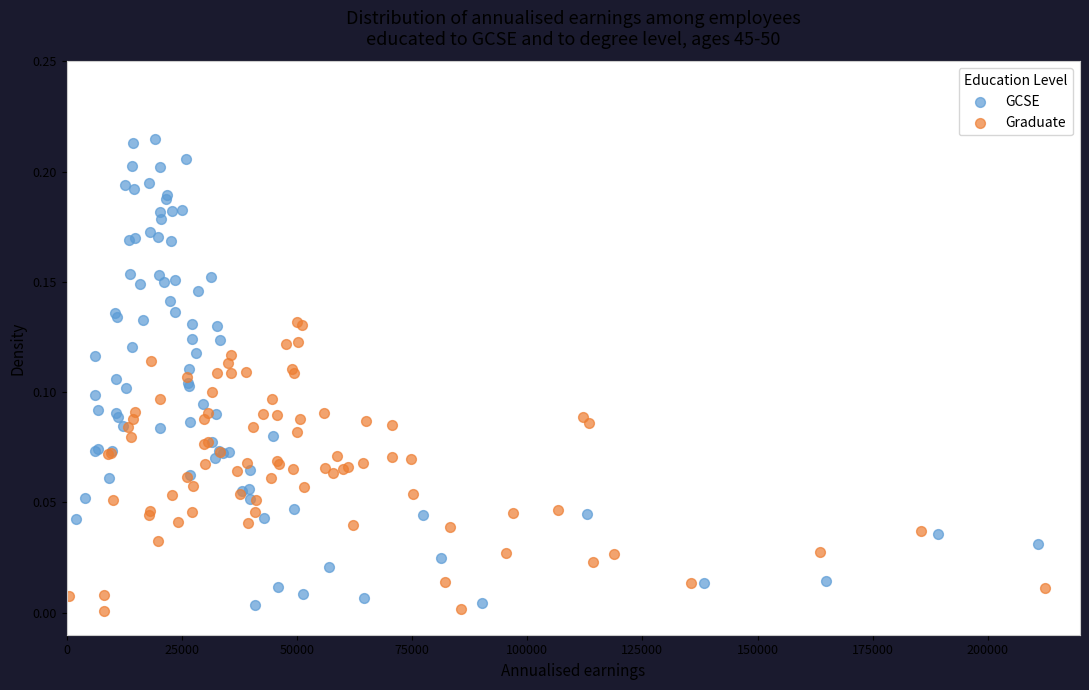

Which series reaches the maximum Y coordinate?

GCSE